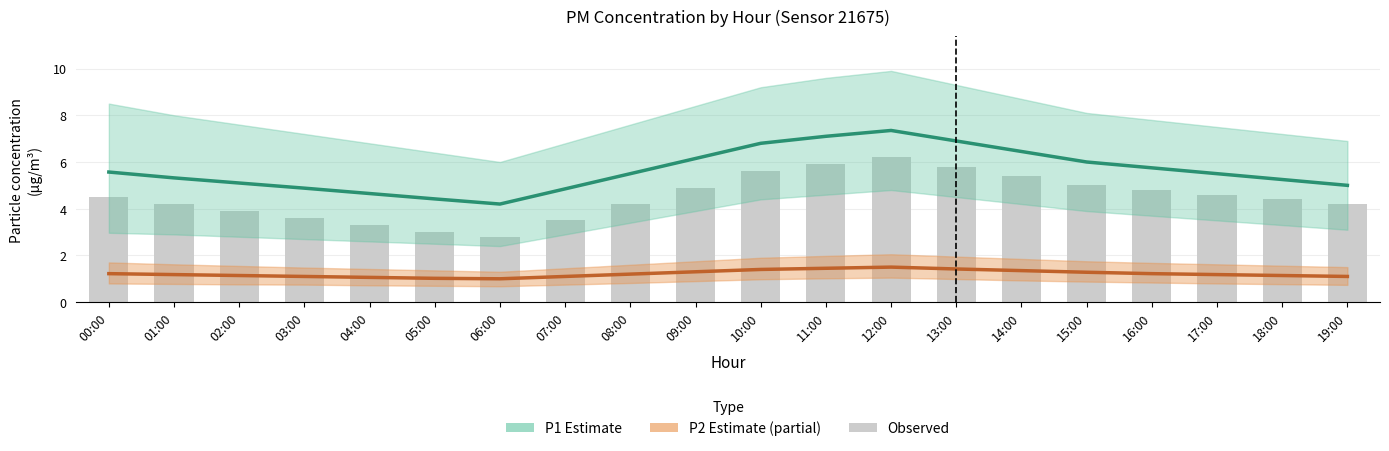

Reading left to right, extract all data points from this chart.

P1: 00:00=5.6	01:00=5.3	02:00=5.1	03:00=4.9	04:00=4.7	05:00=4.4	06:00=4.2	07:00=4.8	08:00=5.5	09:00=6.2	10:00=6.8	11:00=7.1	12:00=7.3	13:00=6.9	14:00=6.5	15:00=6.0	16:00=5.8	17:00=5.5	18:00=5.2	19:00=5.0
P2: 00:00=1.2	01:00=1.2	02:00=1.1	03:00=1.1	04:00=1.1	05:00=1.0	06:00=1.0	07:00=1.1	08:00=1.2	09:00=1.3	10:00=1.4	11:00=1.4	12:00=1.5	13:00=1.4	14:00=1.4	15:00=1.3	16:00=1.2	17:00=1.2	18:00=1.1	19:00=1.1